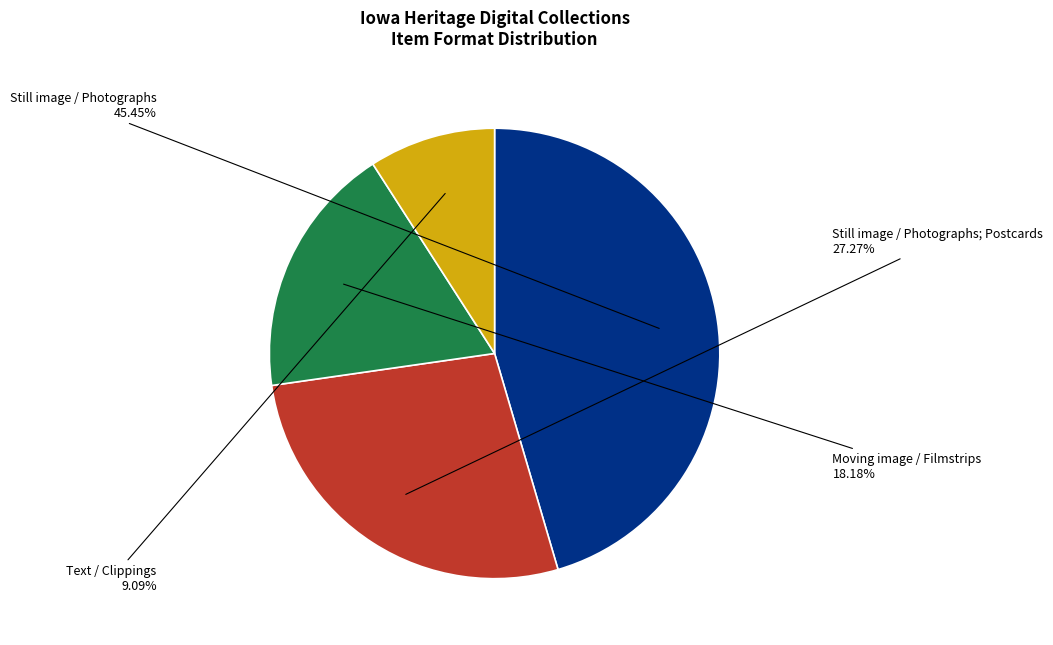

Which slice is the largest?

Still image / Photographs